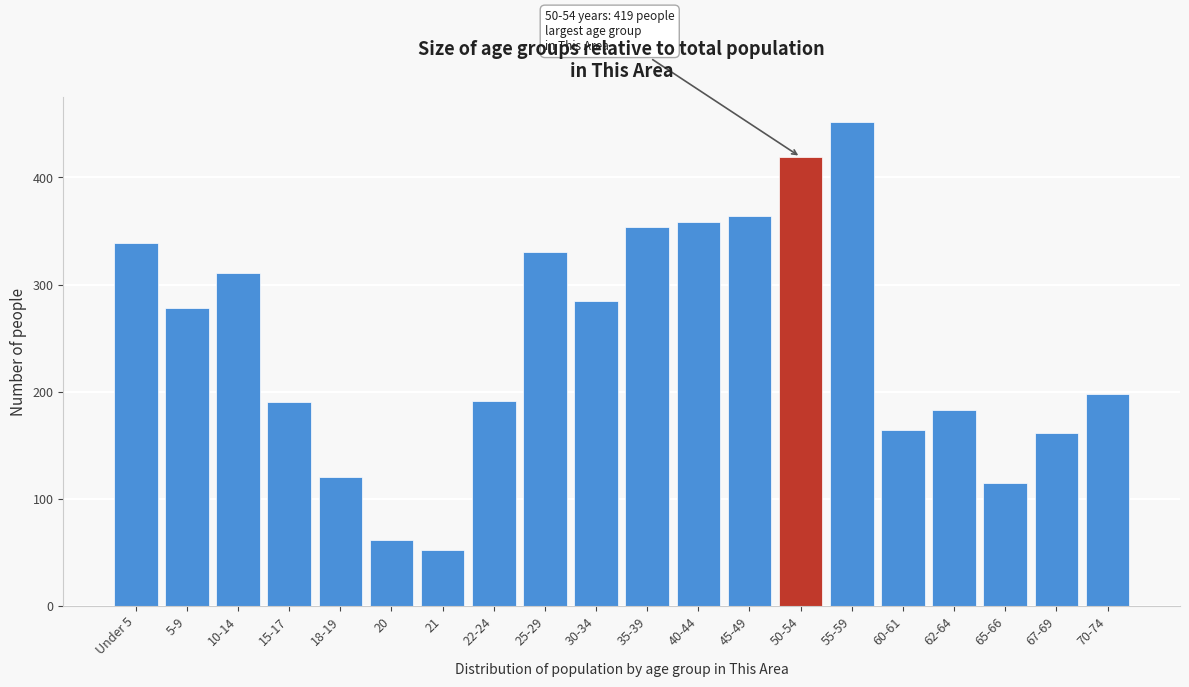

Which category has the lowest value across all series?

21